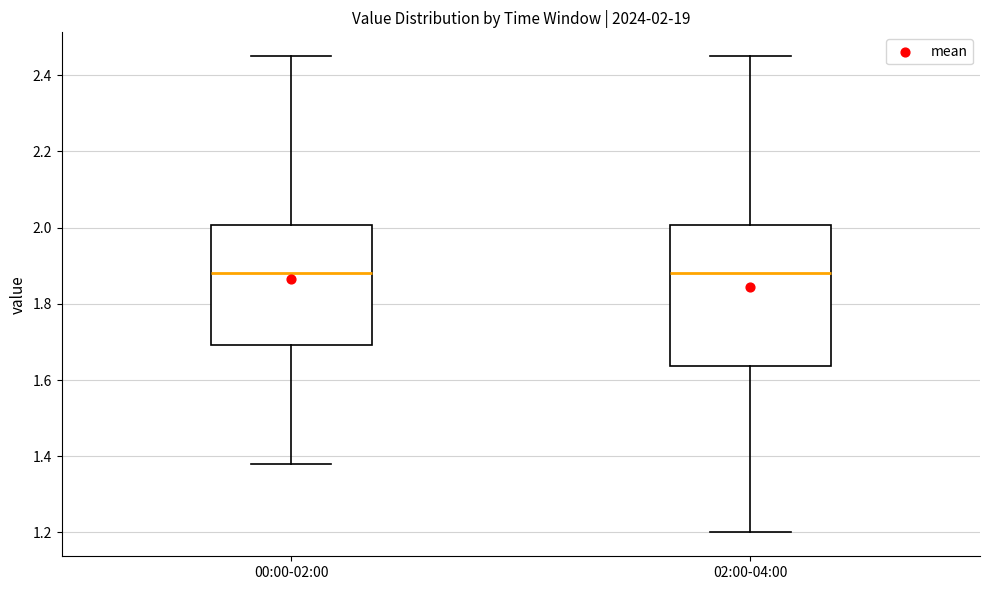

Comparing the boxes themselves (not the whiskers), which one is the tallest?

02:00-04:00